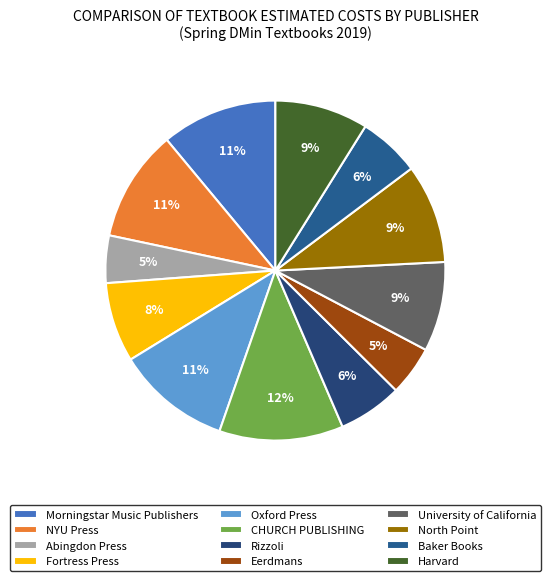

How many segments does this pie chart have?

12